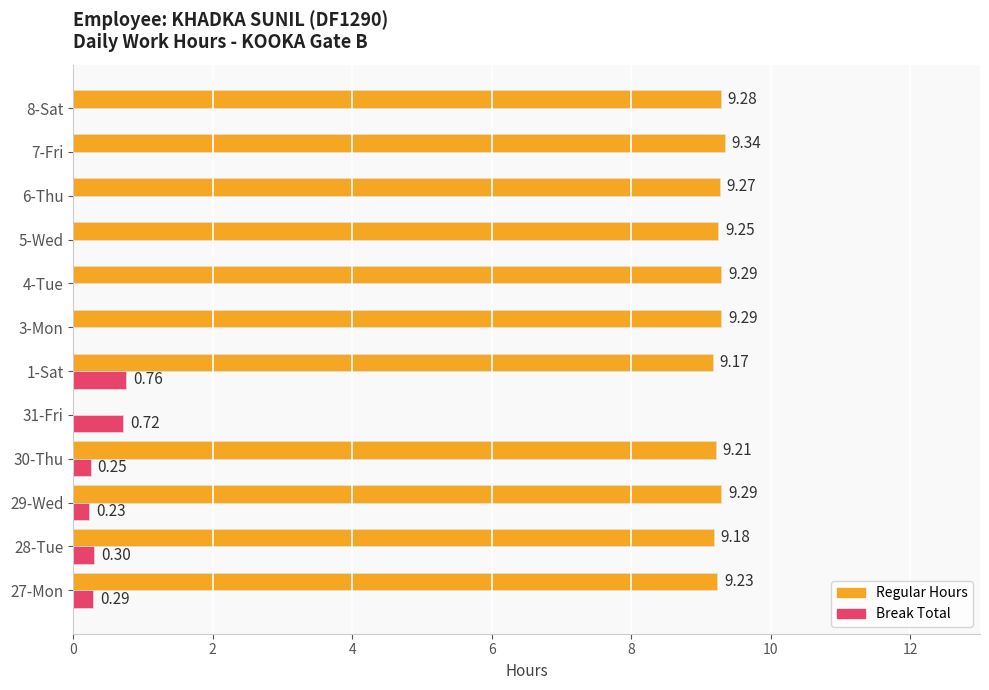

What is the total value across all series at 30-Thu?

9.5